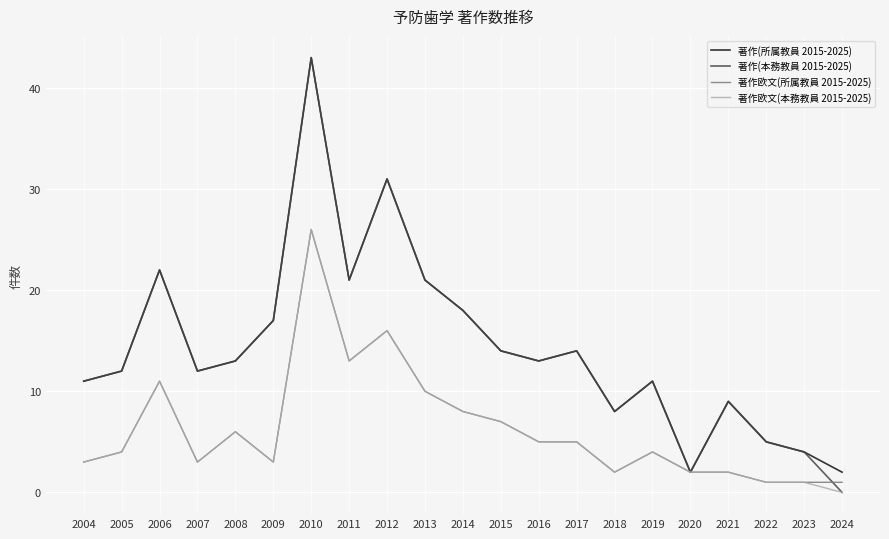

What is the spread (max minus min) of values at 2004?

8